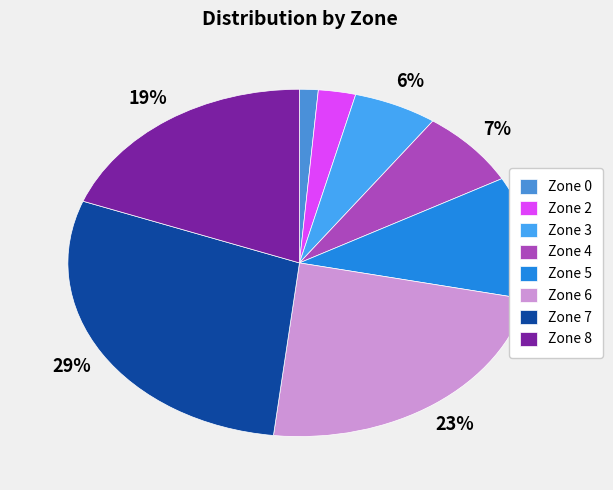

Does any single category account for the majority?

No